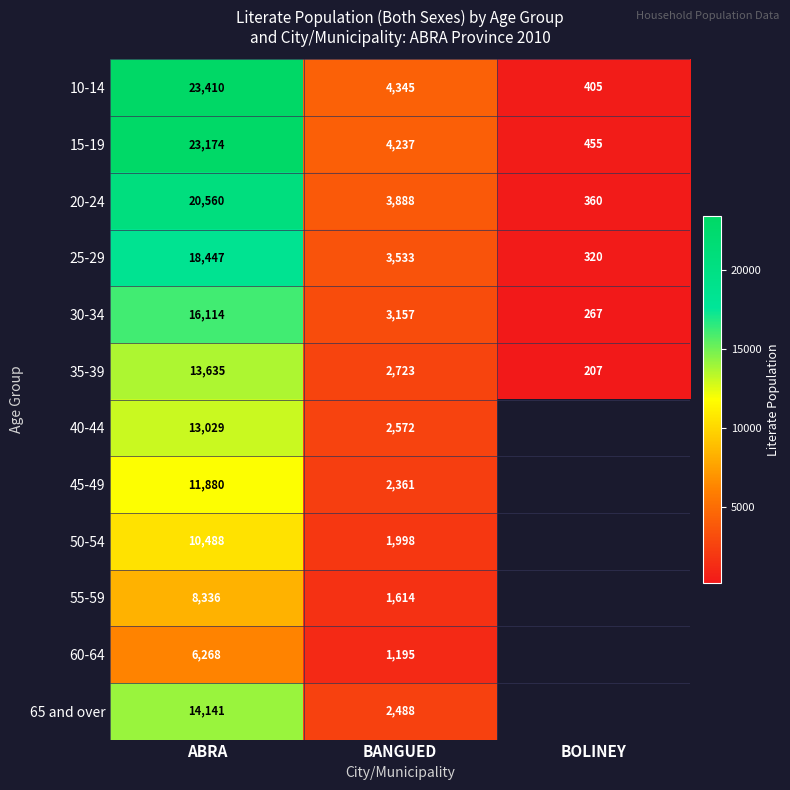

What is the sum of the 35-39 values at BOLINEY and BANGUED?

2930